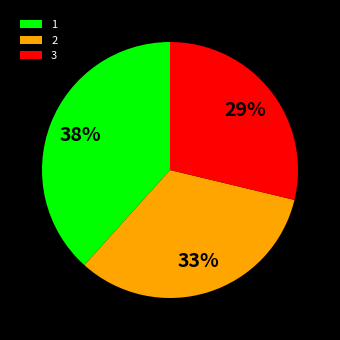

Which category has the biggest portion of the pie?

1